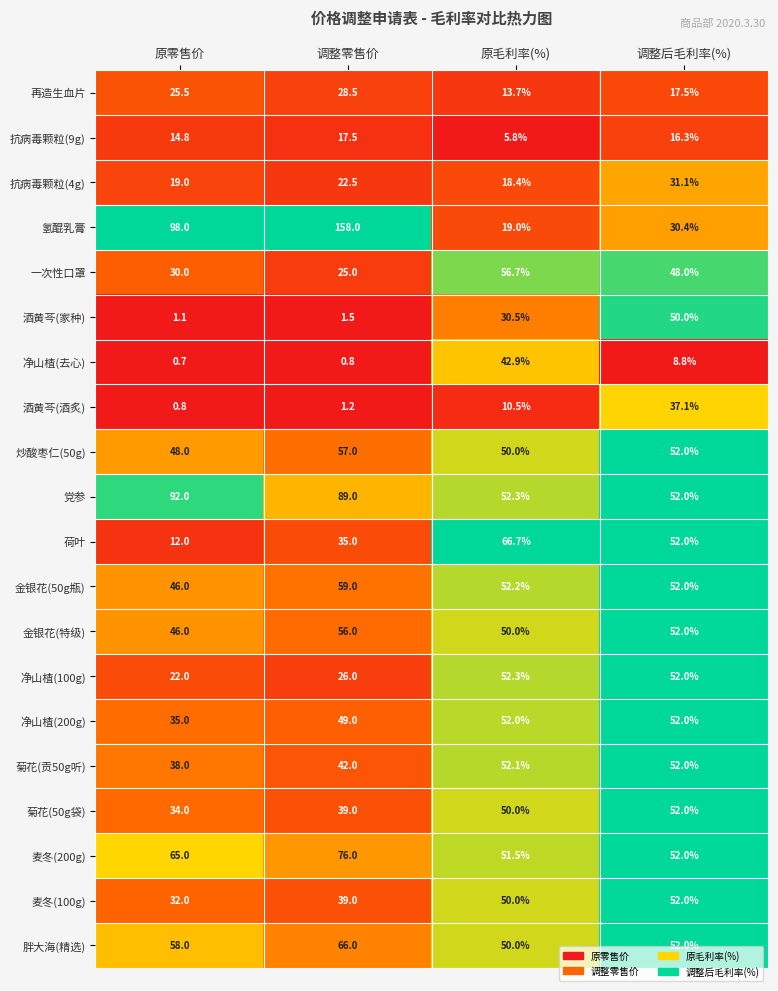

Which series has the largest total across all categories?

氢醌乳膏